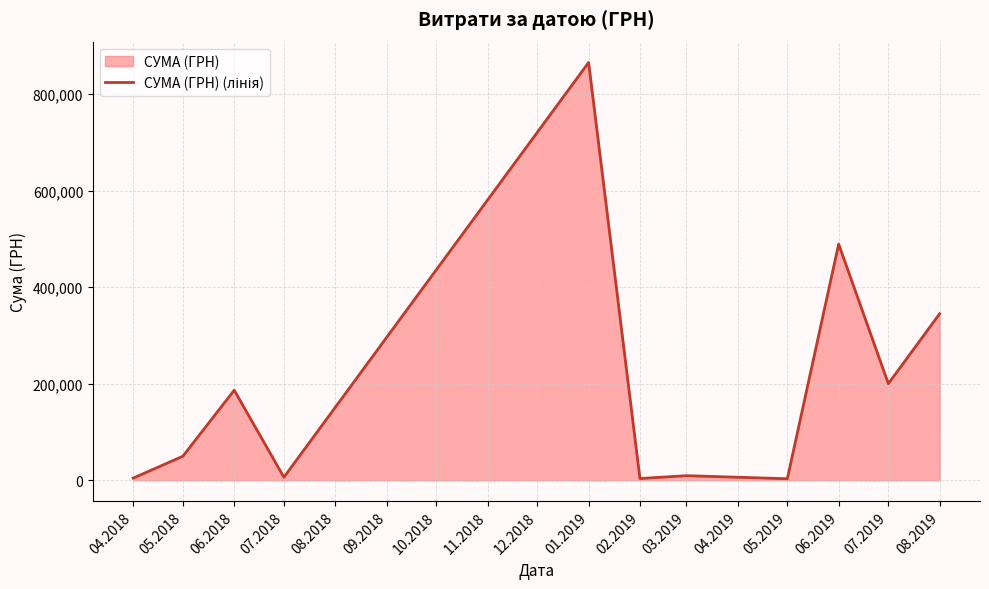

What is the greatest value displayed?

864988.1